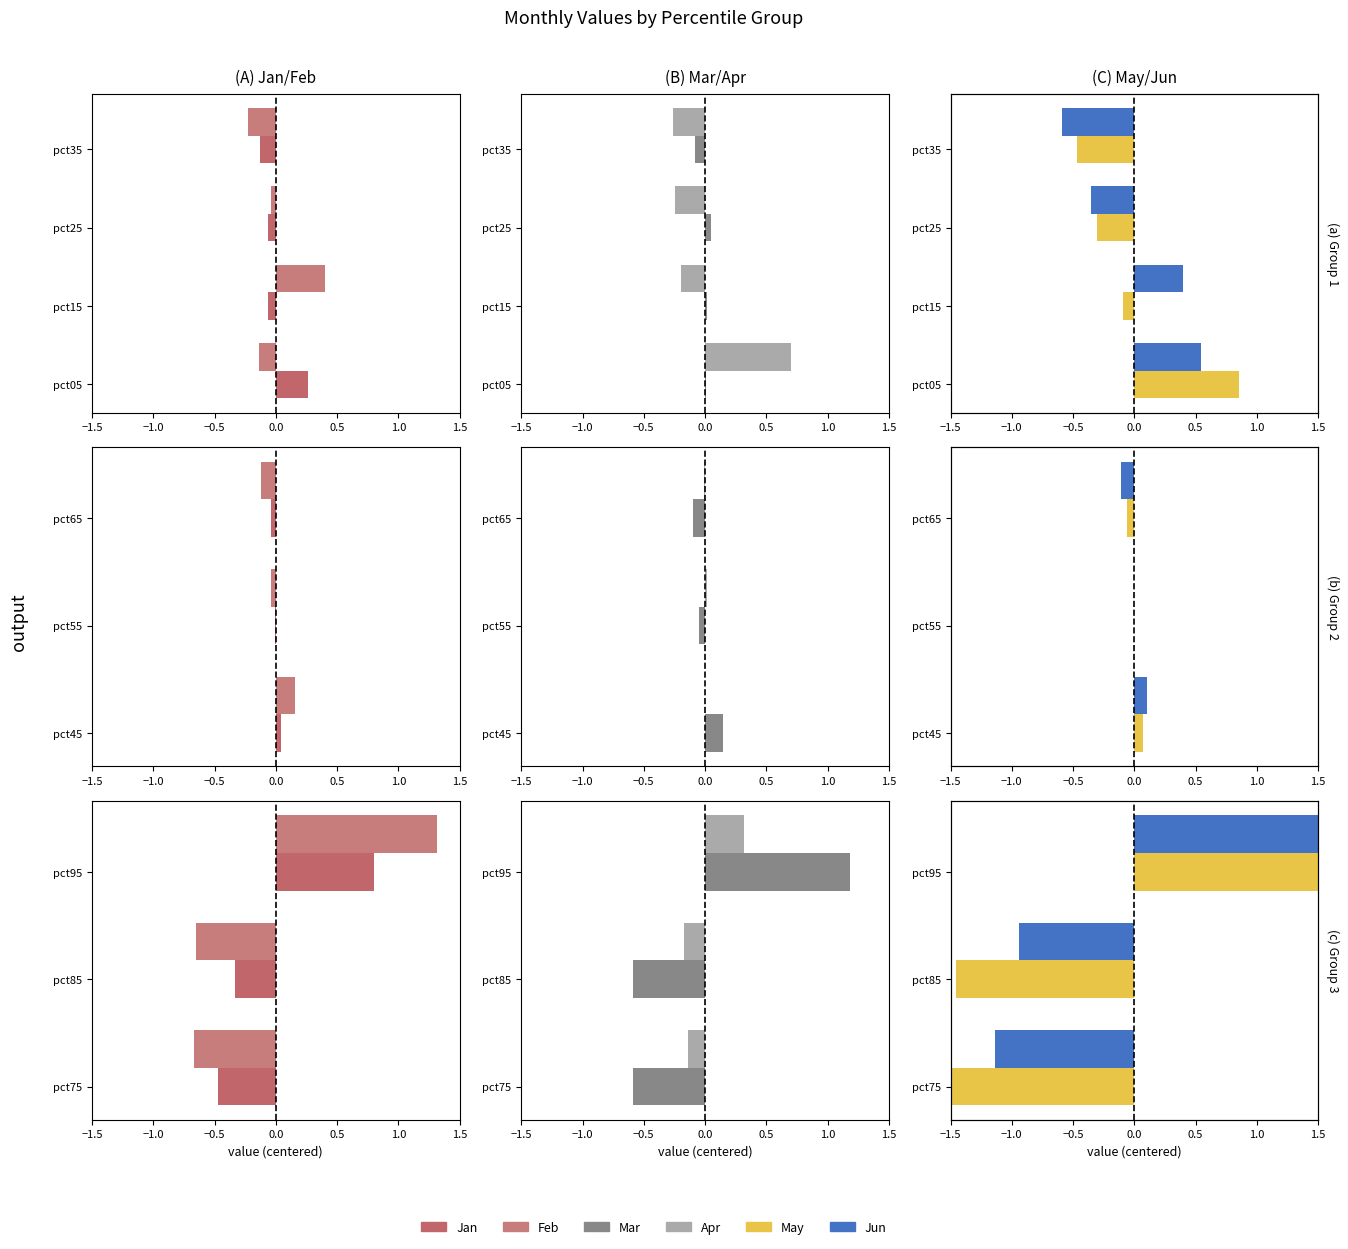

Count the number of data series in this chart.

6